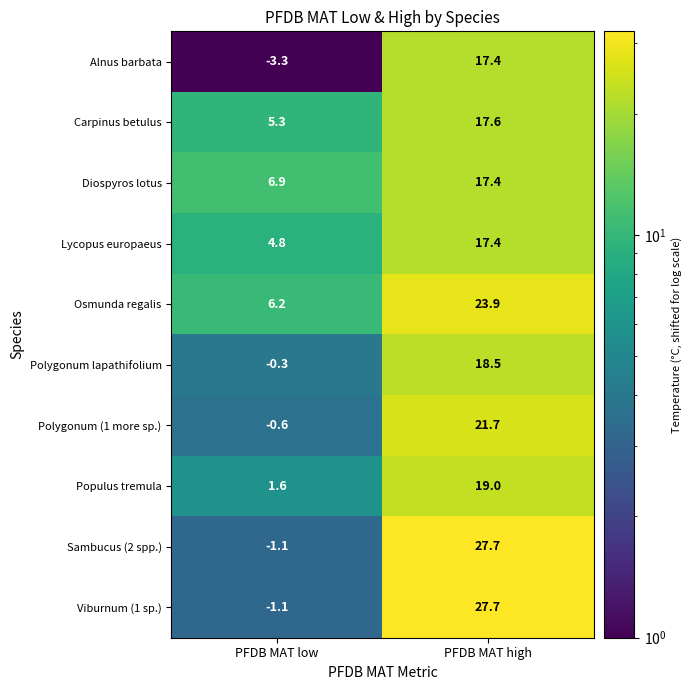

At which category is the sum across all series the highest?

PFDB MAT high